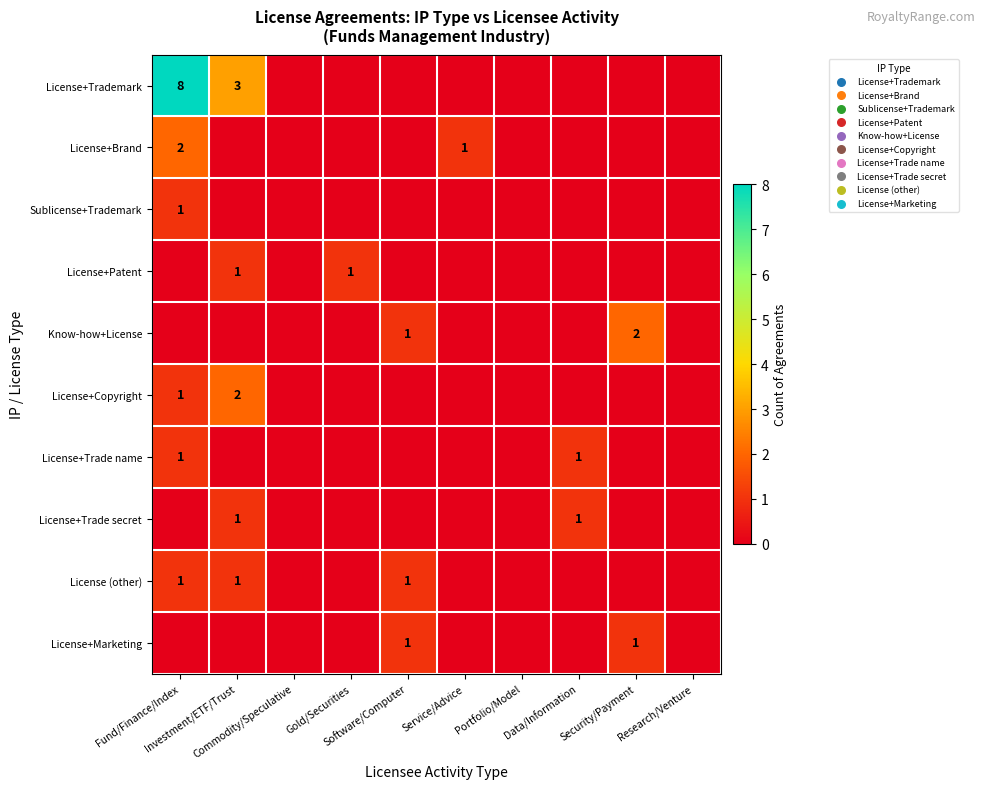

At which category is the sum across all series the highest?

Fund/Finance/Index